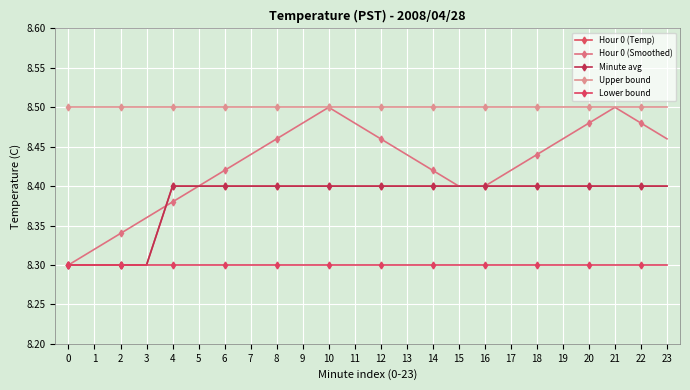

Is this an area chart (filled region under the line)?

No